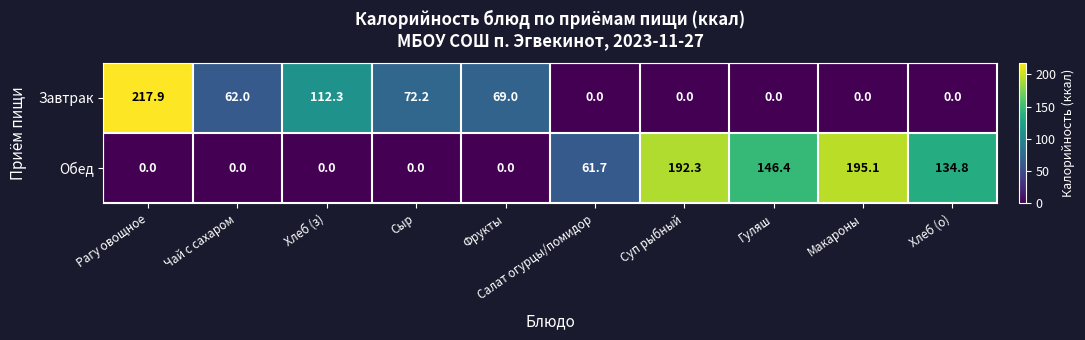

At which label does Обед reach its peak?

Макароны